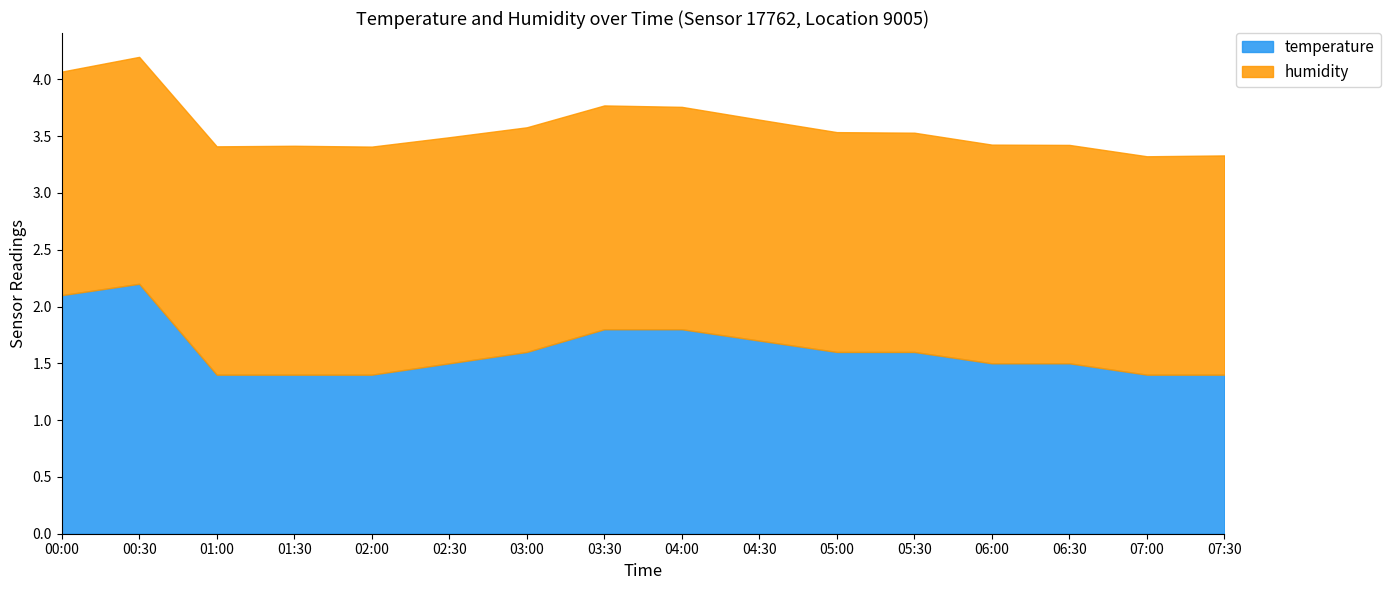

True or false: temperature has more than 2 points higher than both neighbors.

False